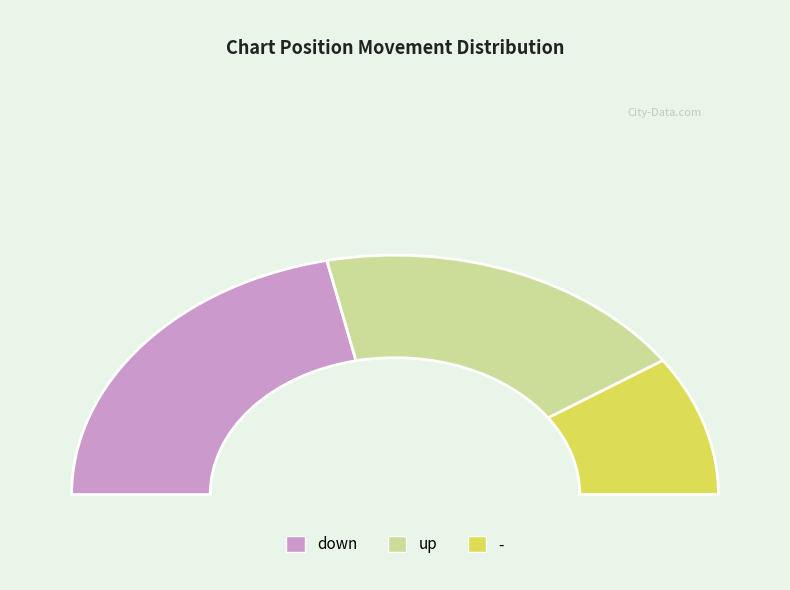

Rank the categories by value from highest to lowest.

down, up, -